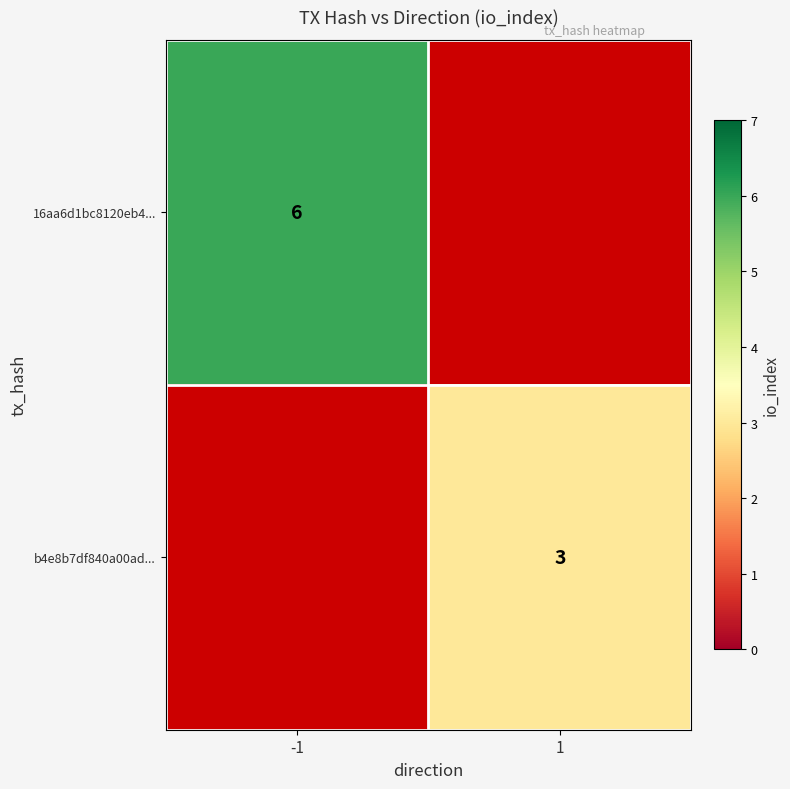

Is the value of b4e8b7df840a00ad... at 1 greater than the value of 16aa6d1bc8120eb4... at -1?

No